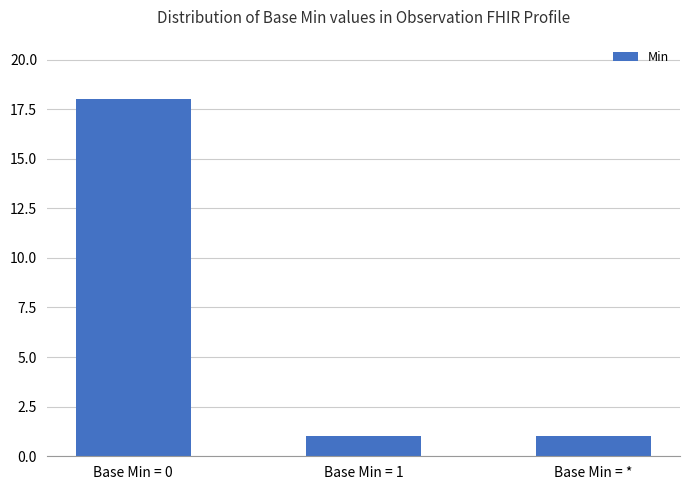

Reading right to left, extract all data points from this chart.

Base Min = *=1	Base Min = 1=1	Base Min = 0=18